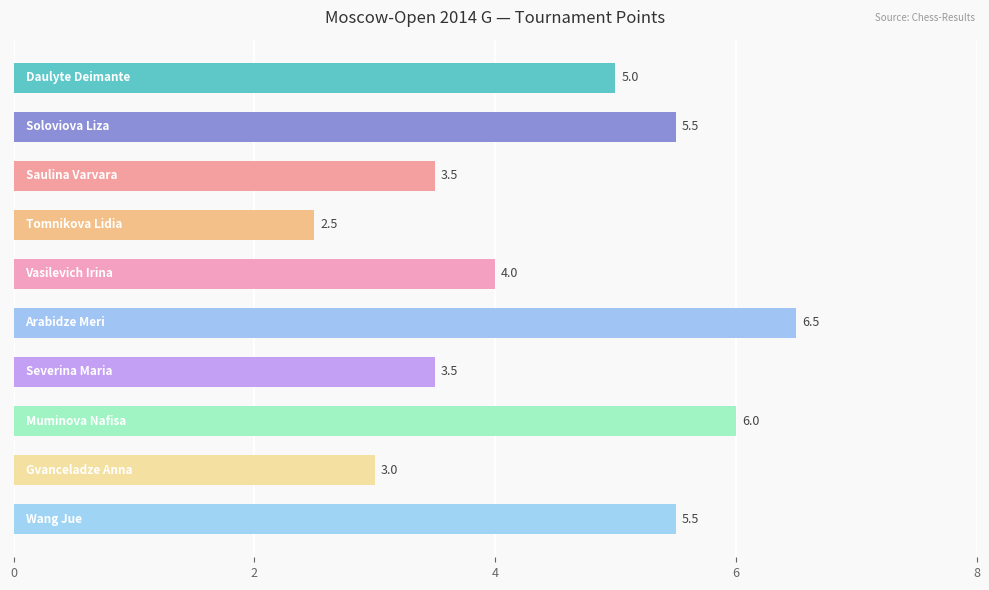

What is the value of the 6th bar from the top?

6.5